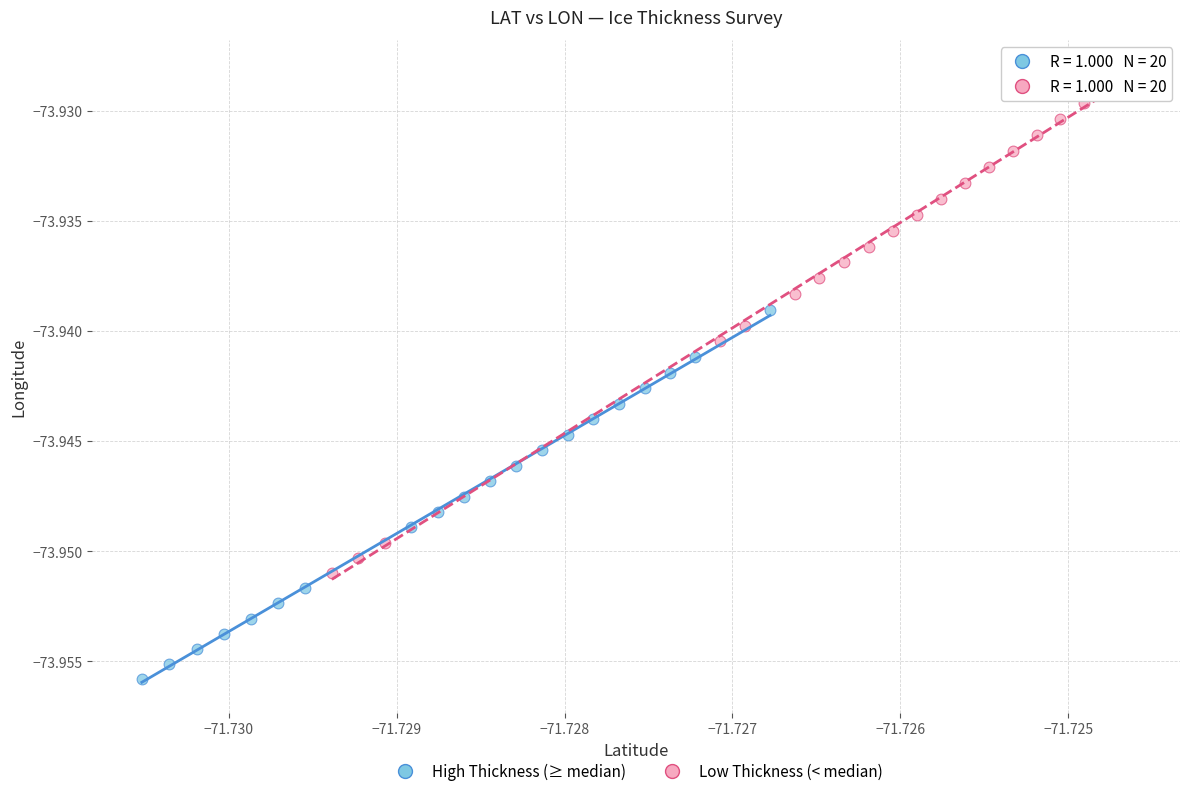

Which series reaches the maximum Y coordinate?

Low Thickness (< median)